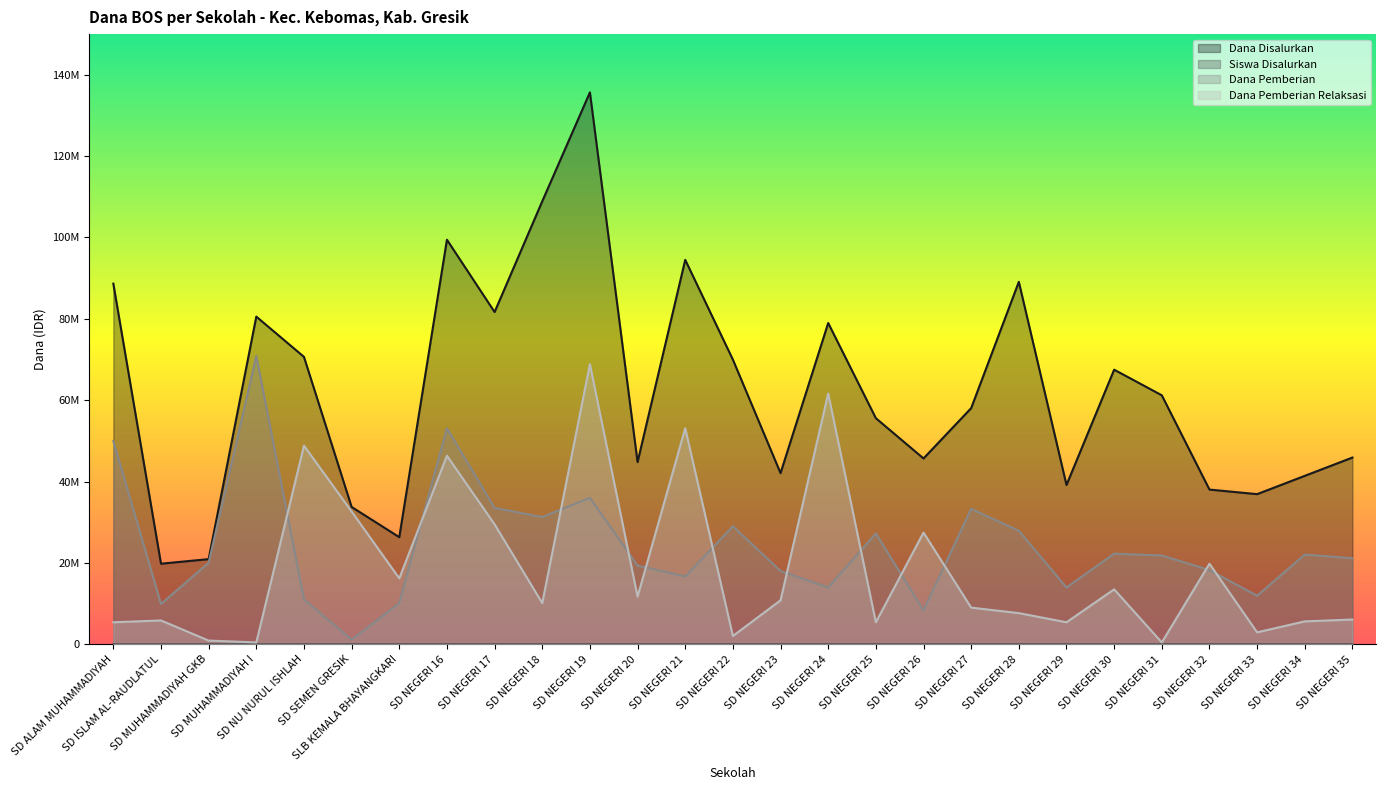

What is the average value of the Dana Pemberian series?

24150000